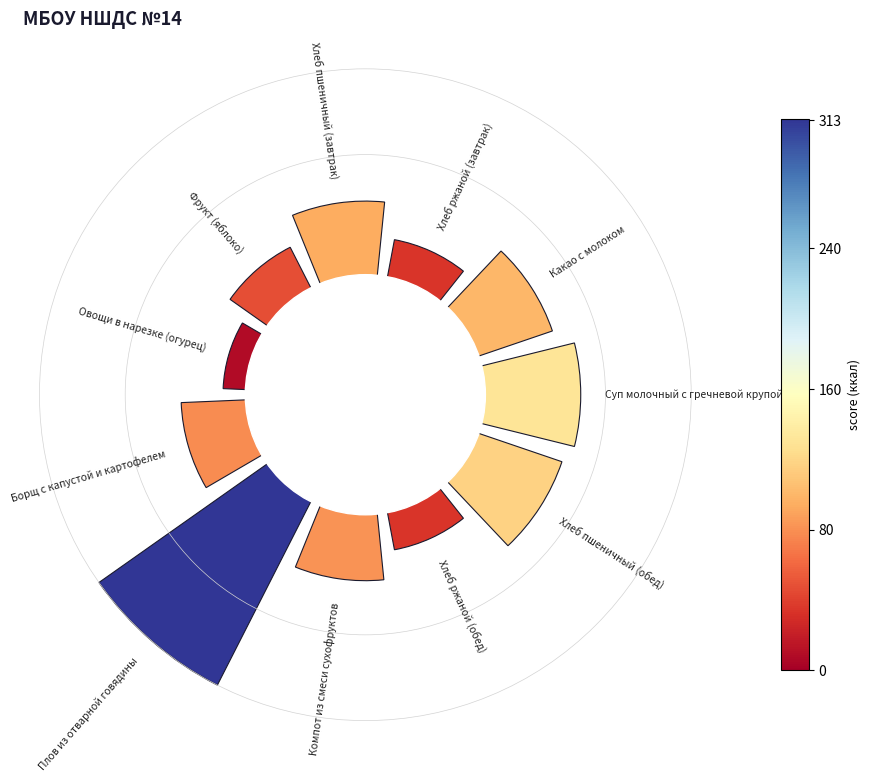

Is the sum of 2 and 4 greater than half?

No